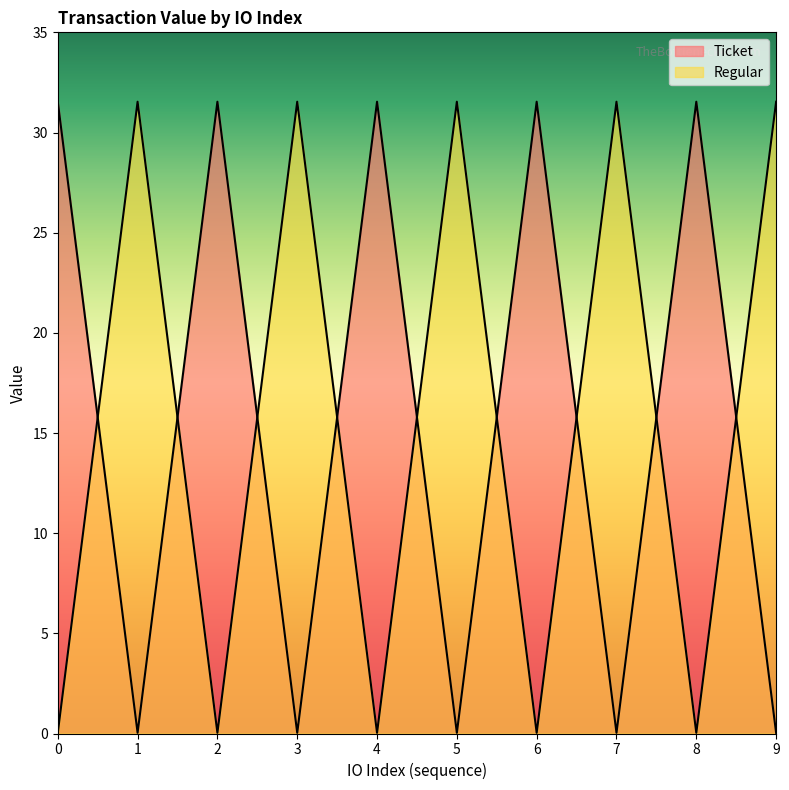

The Regular series shows 31.5 at 9. True or false?

True